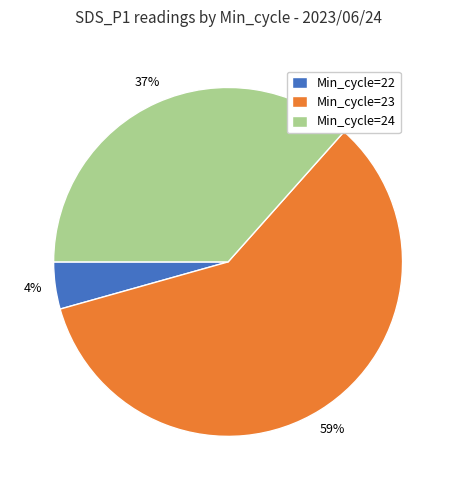

What percentage is the Min_cycle=22 slice, to the nearest percent?

4%